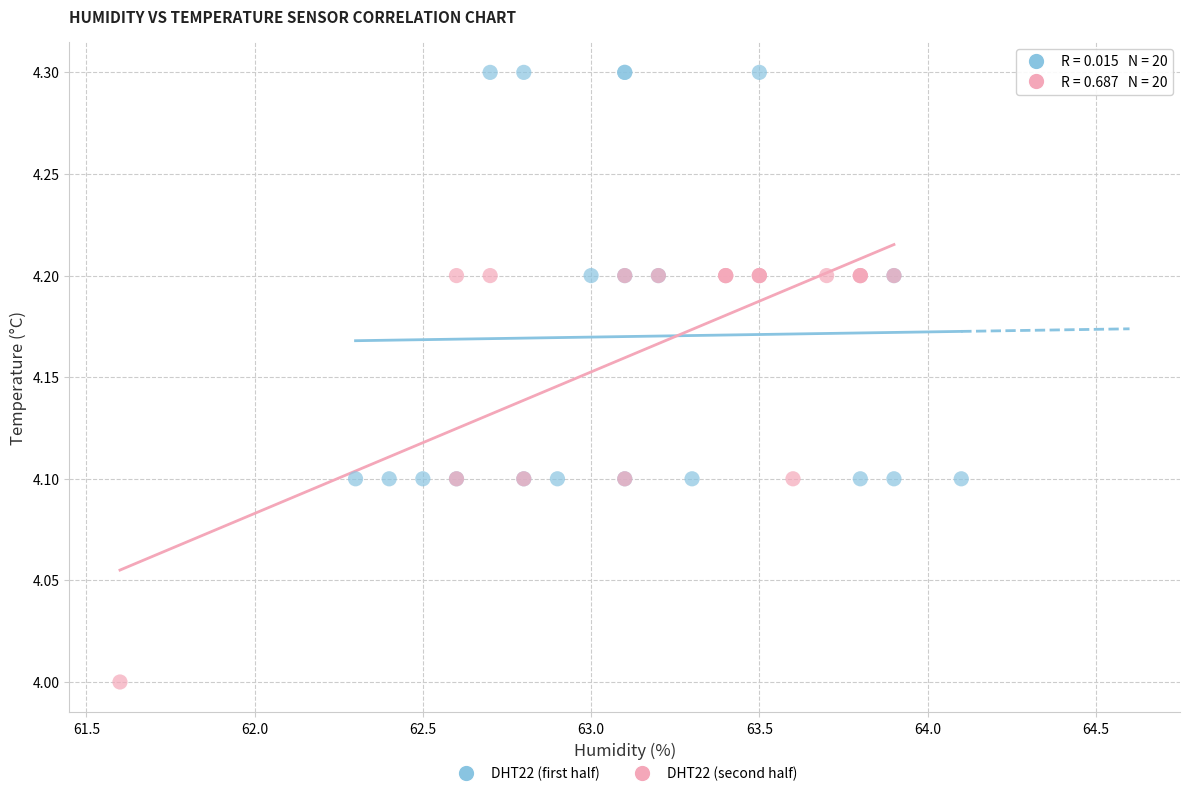

Which series reaches the maximum Y coordinate?

DHT22 (first half)